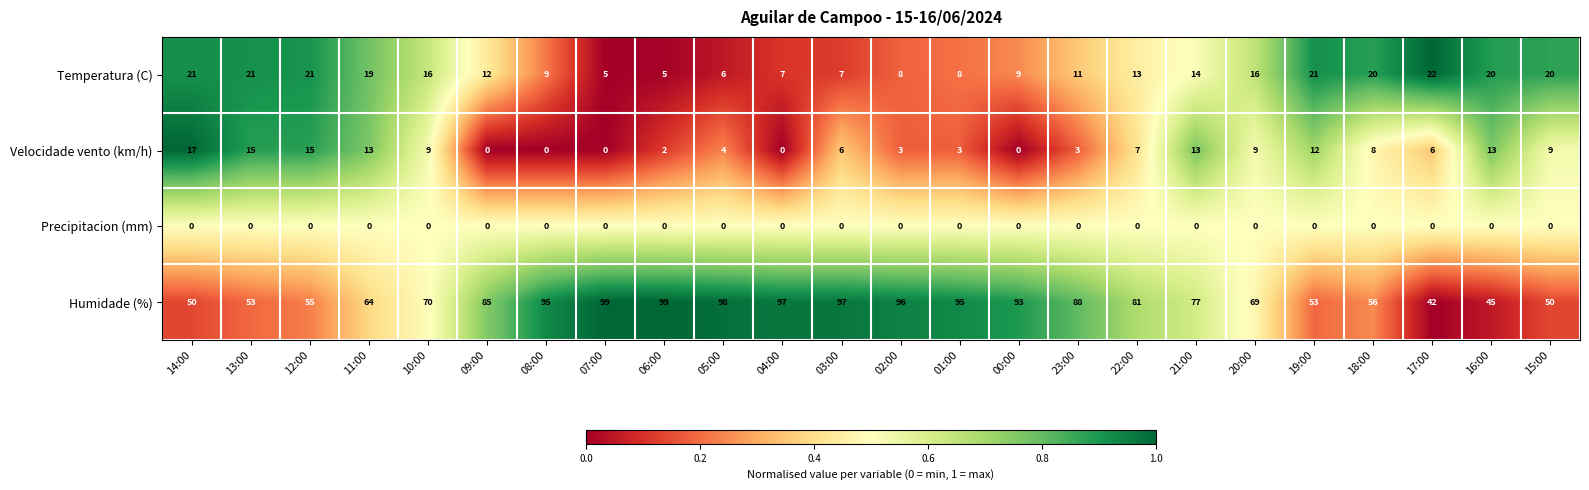

What is the maximum value shown in the chart?

99